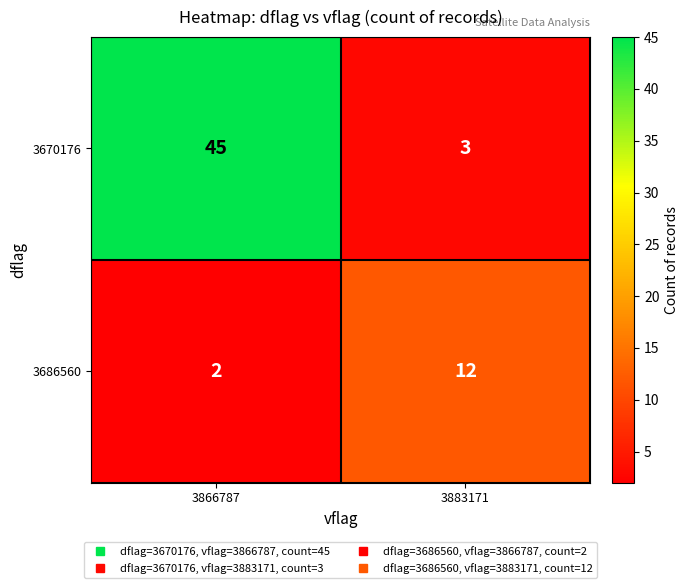

At which category is the sum across all series the highest?

3866787